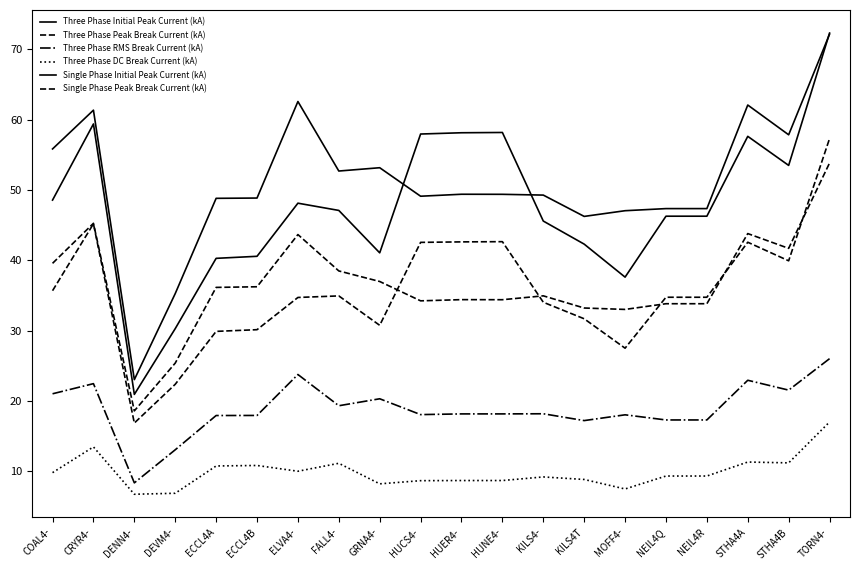

How many lines are shown in the chart?

6